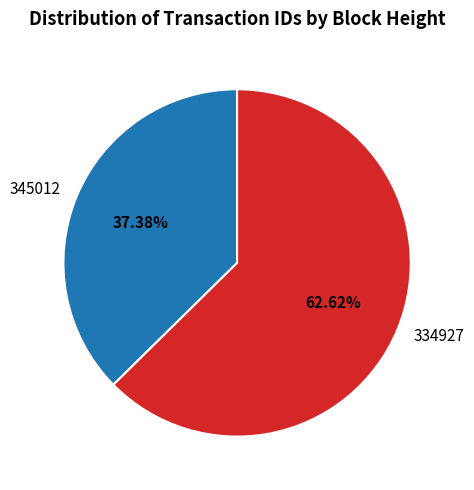

To the nearest percent, what is the difference between the largest and smallest slice percentages?

25%